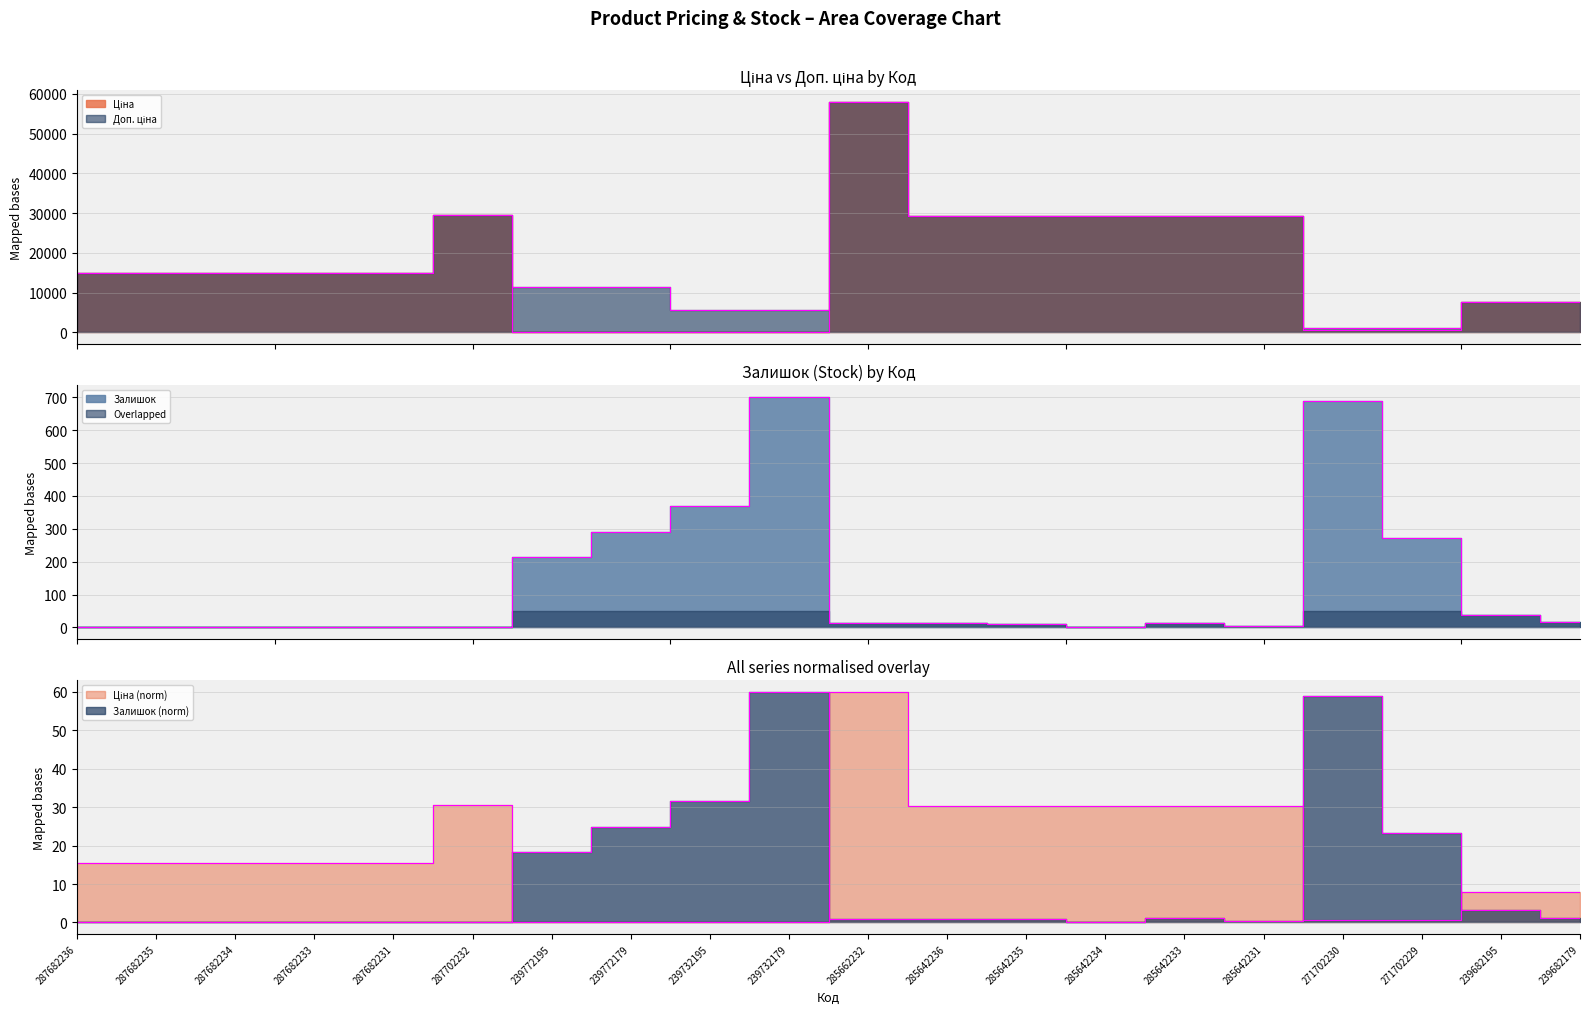

What value does the Ціна series have at 239682195?

7545.9